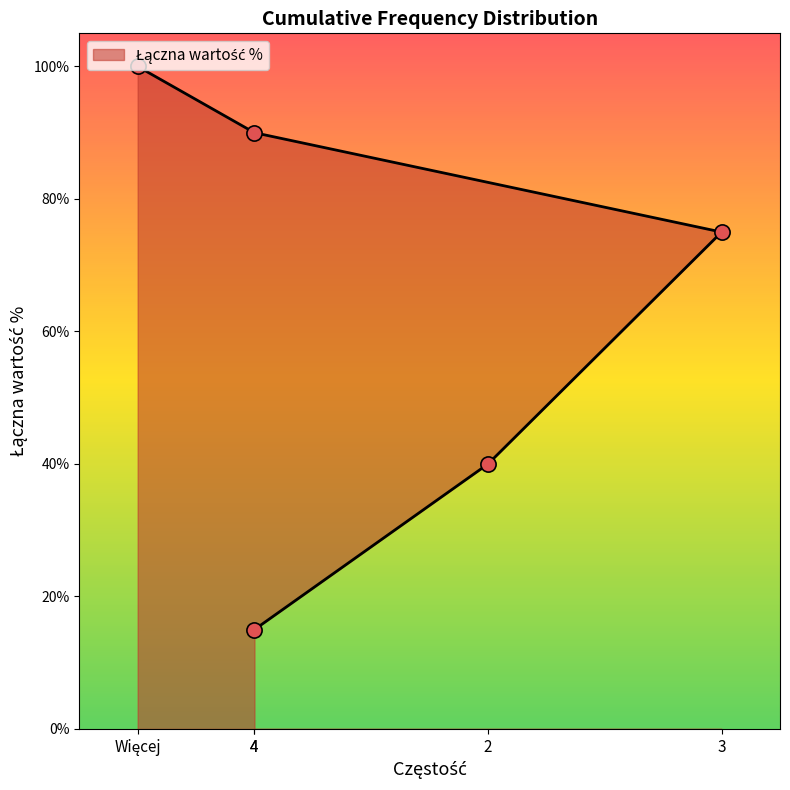

Which has a higher value, 3 or 2?

3